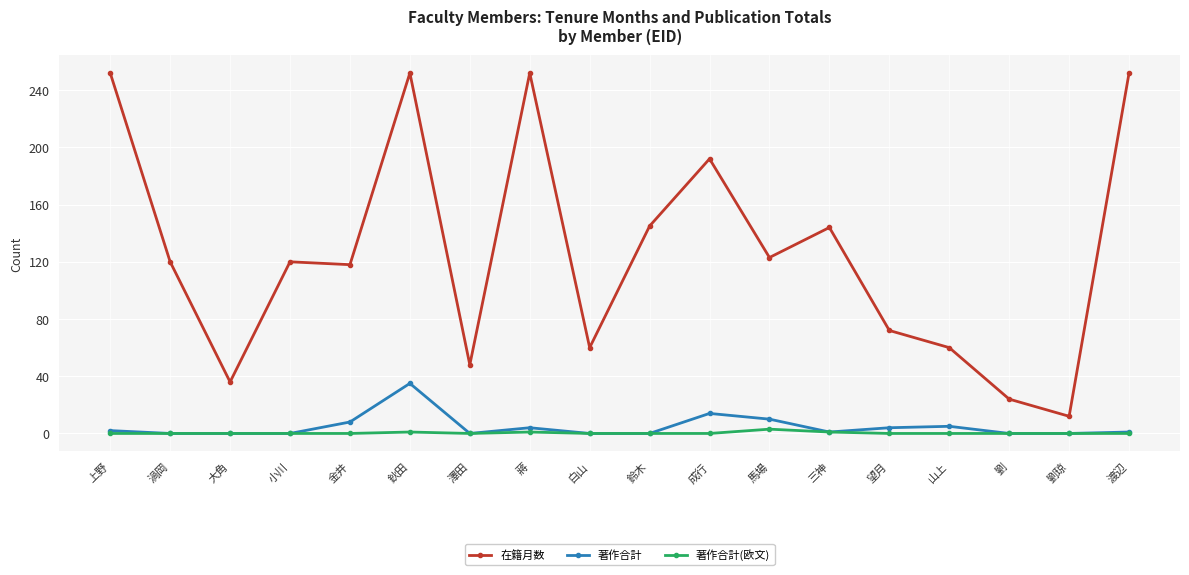

In 在籍月数, how many points are lower than both neighbors (excluding endpoints)?

6